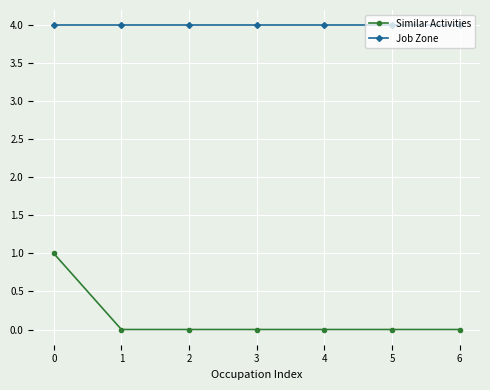

How many lines are shown in the chart?

2